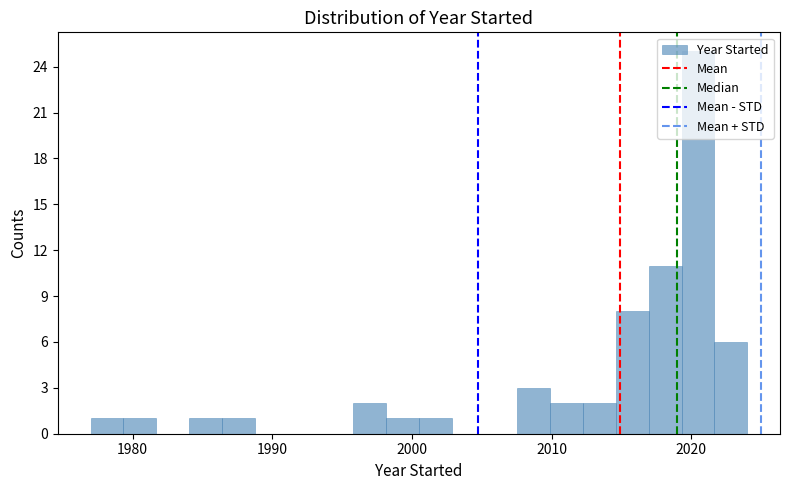

Read against the x-axis, roughly where is the centre of the tallest bar?

2020